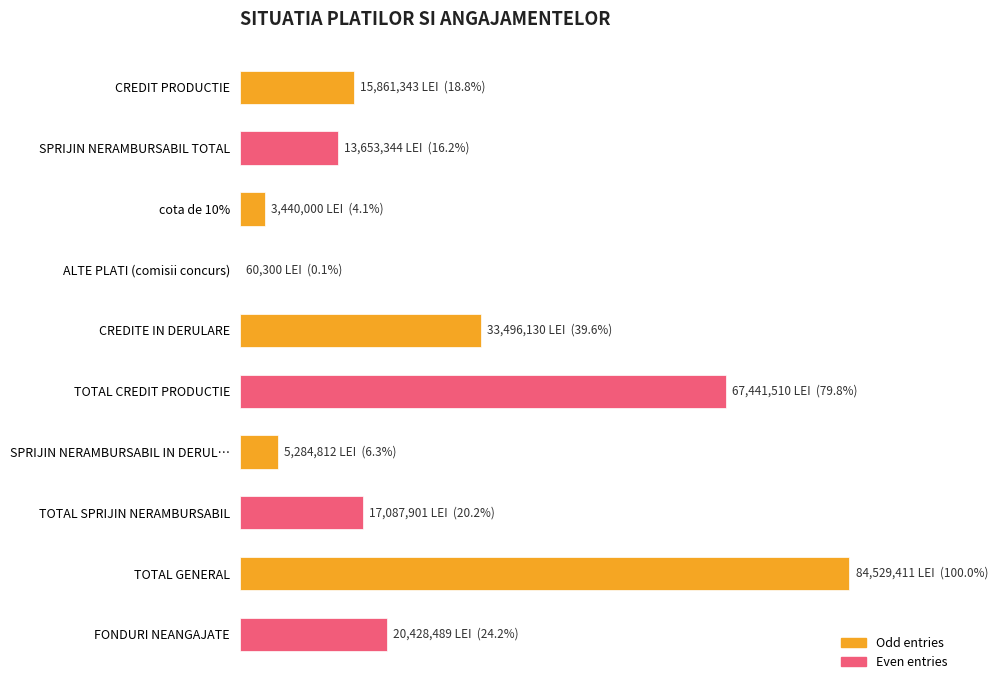

Rank the categories by value from highest to lowest.

TOTAL GENERAL, TOTAL CREDIT PRODUCTIE, CREDITE IN DERULARE, FONDURI NEANGAJATE, TOTAL SPRIJIN NERAMBURSABIL, CREDIT PRODUCTIE, SPRIJIN NERAMBURSABIL TOTAL, SPRIJIN NERAMBURSABIL IN DERUL…, cota de 10%, ALTE PLATI (comisii concurs)